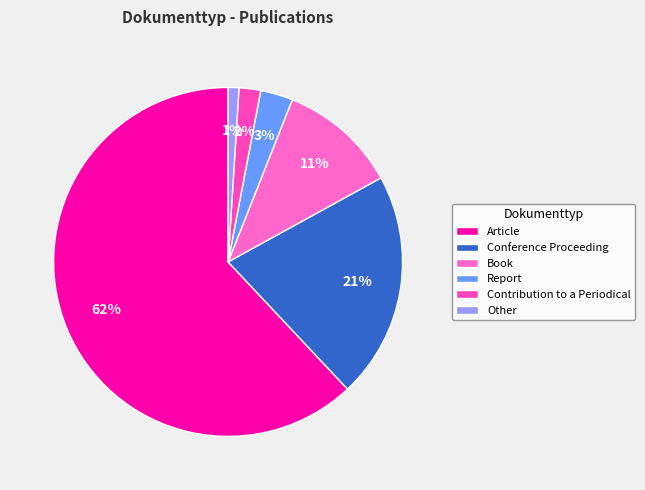

How many slices are in this pie chart?

6